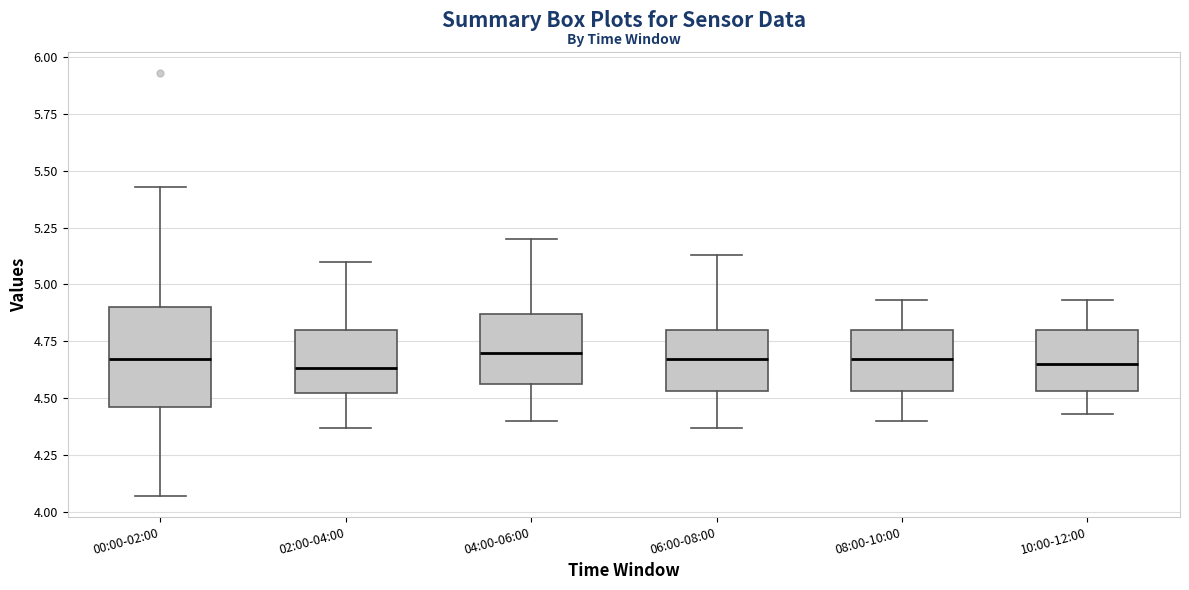

Where is the upper edge of the box for 02:00-04:00 on the y-axis? The values are not printed on the chart, so give them approximately, as read against the axis.

4.80